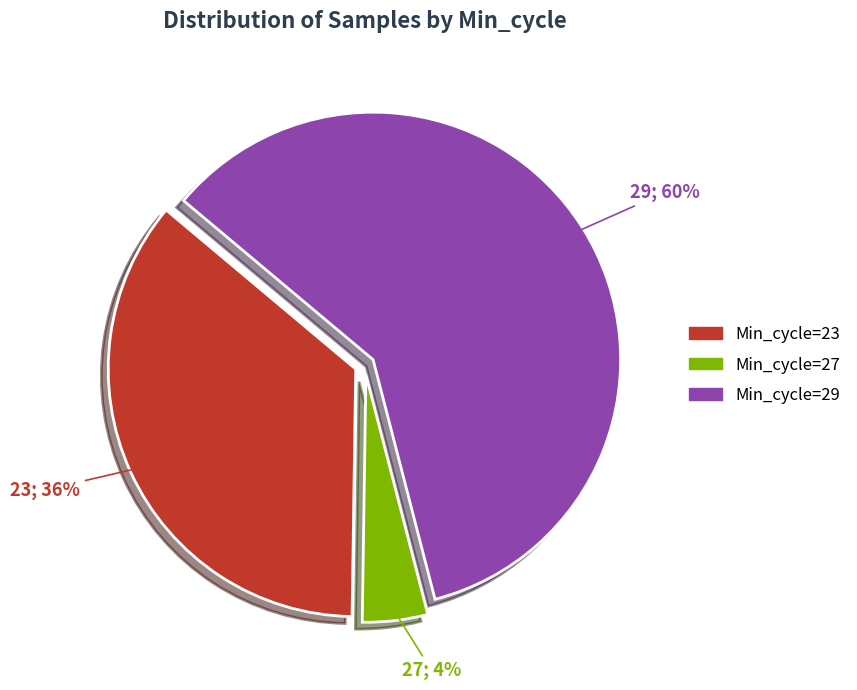

Is there a majority slice in this chart?

Yes